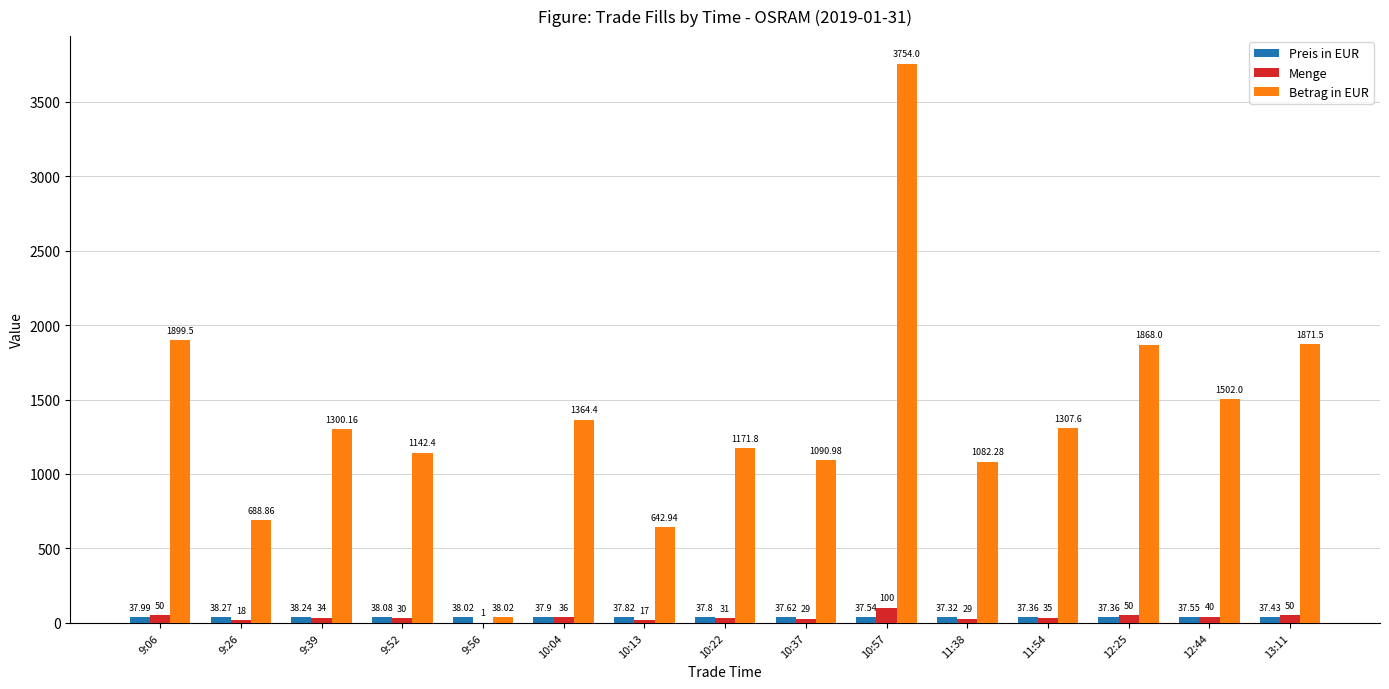

Which series has the largest total across all categories?

Betrag in EUR